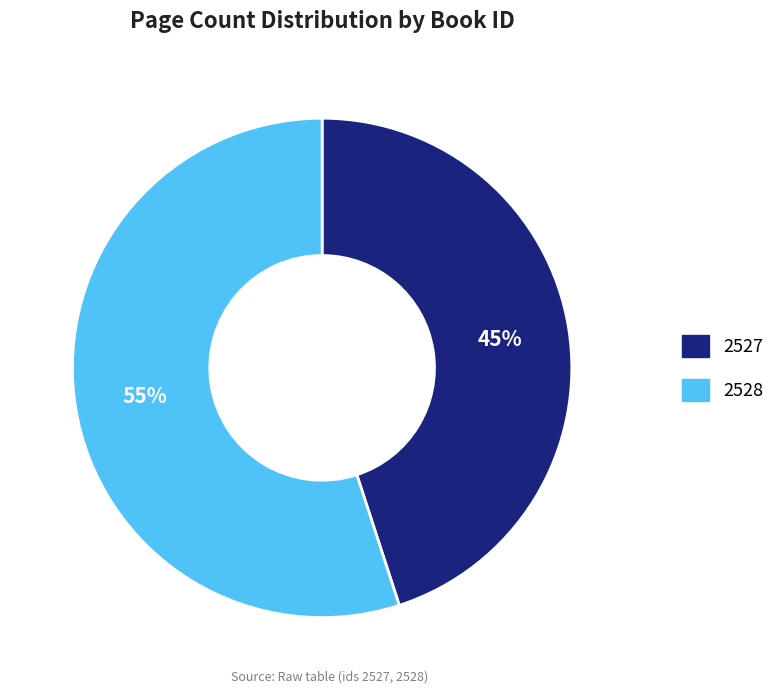

The 2527 slice represents 45% of the pie. True or false?

True